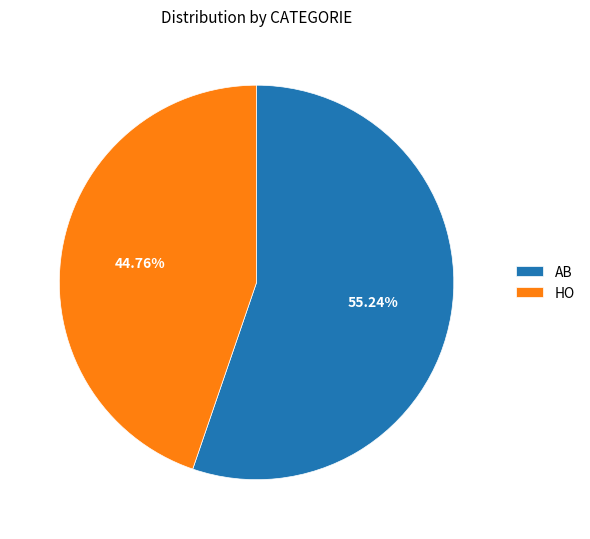

To the nearest percent, what is the difference between the largest and smallest slice percentages?

10%